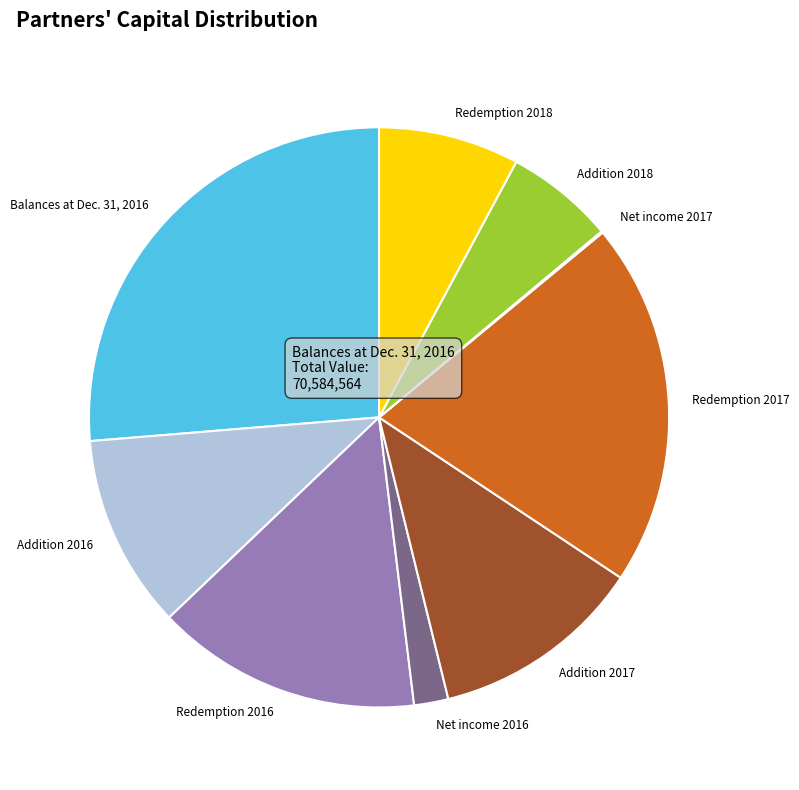

Is there any slice that represents more than half of the pie?

No